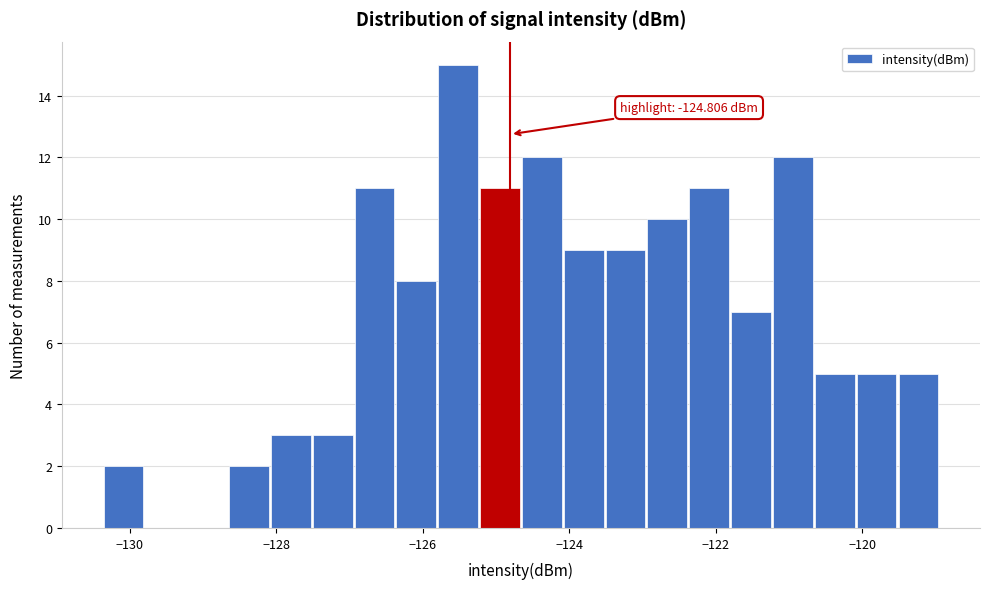

Read against the x-axis, roughly where is the centre of the tallest bar?

-125.6